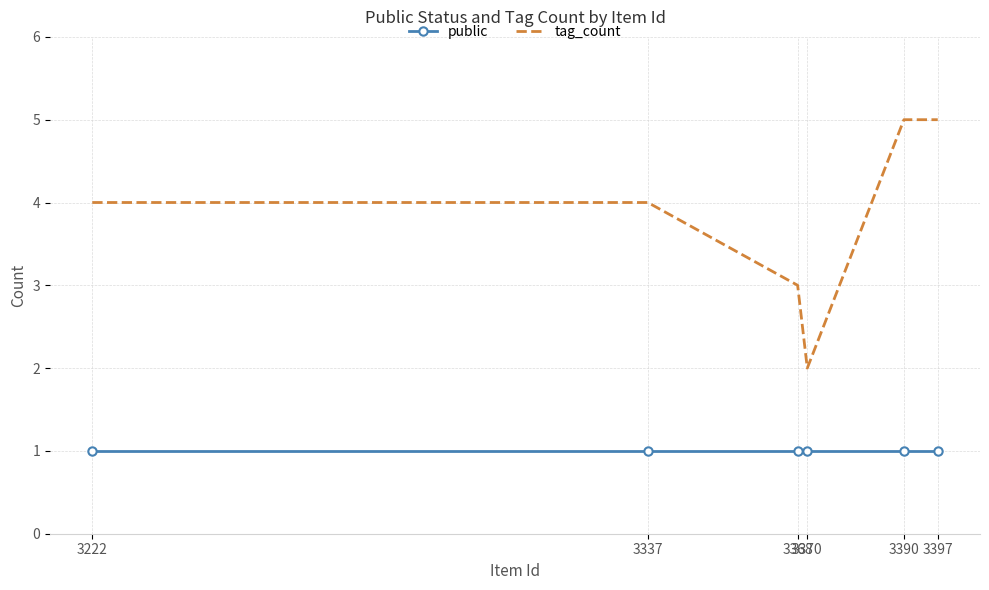

True or false: public and tag_count intersect in this chart.

False